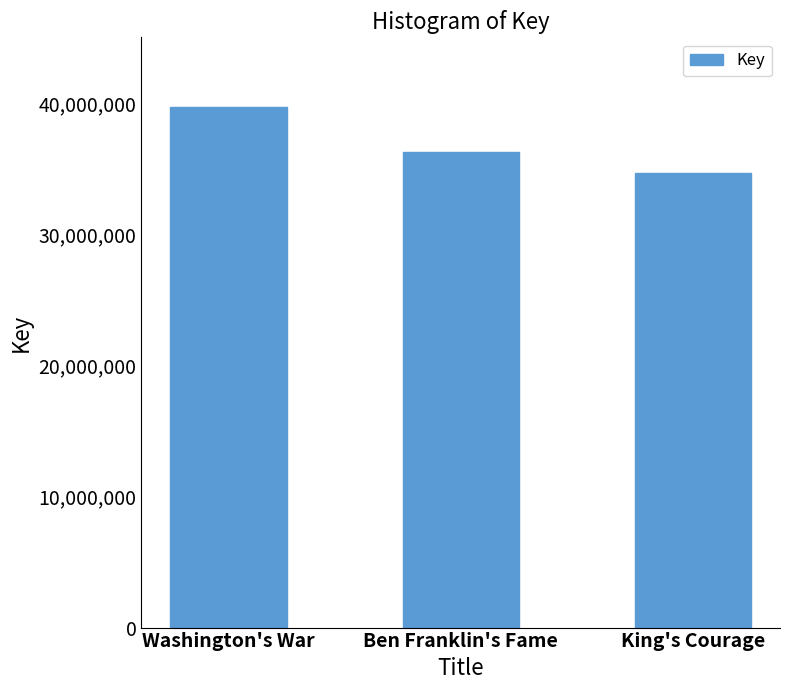

Which category has the lowest value across all series?

King's Courage